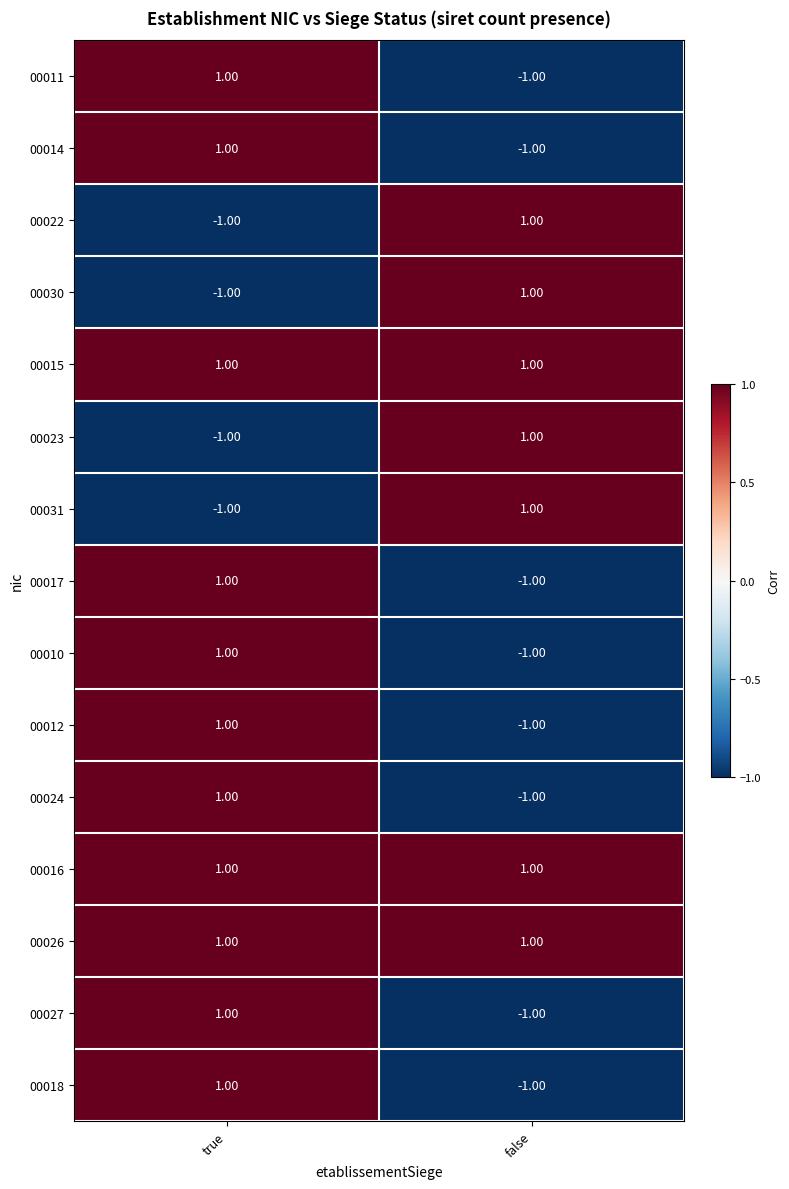

What is the total value across all series at true?

7